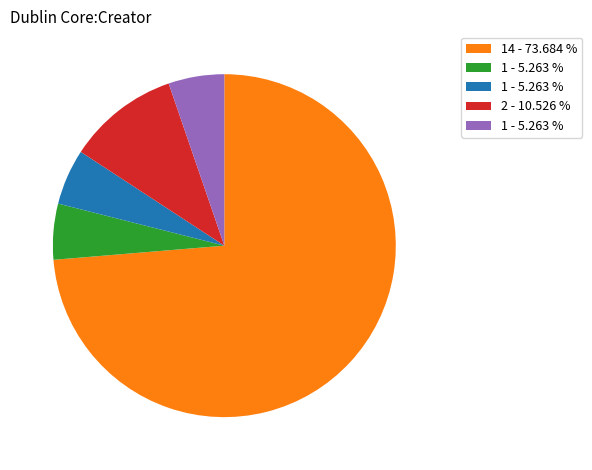

Does any single category account for the majority?

Yes